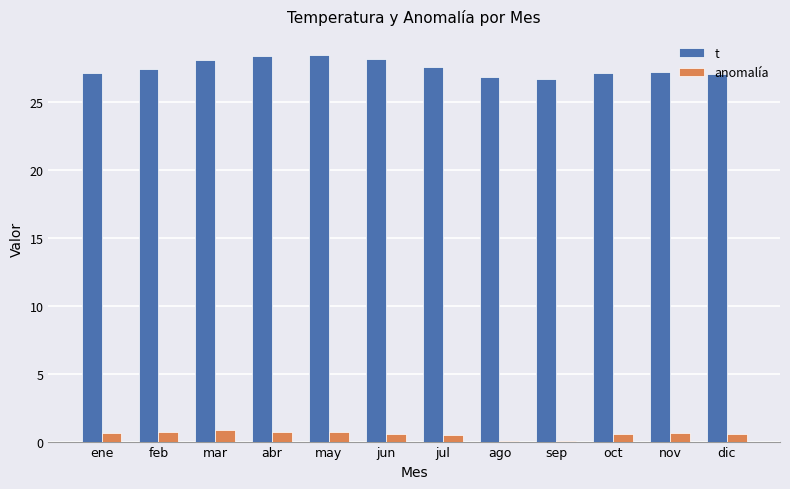

What is the maximum value for t?

28.5